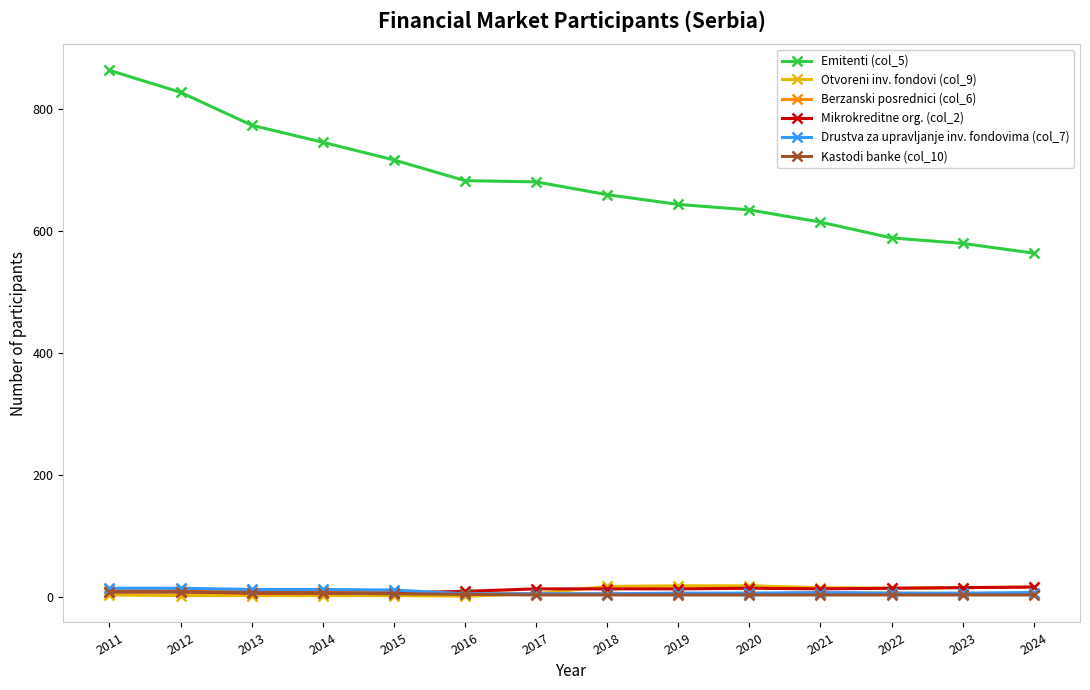

How many lines are shown in the chart?

6